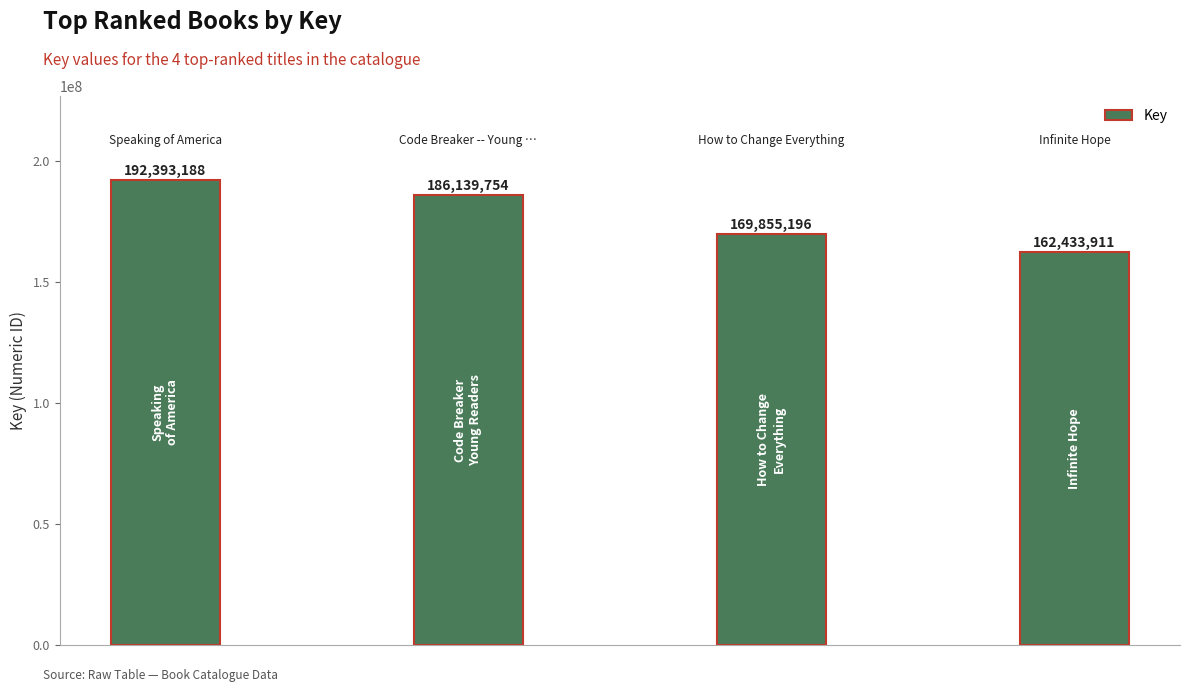

Reading left to right, extract all data points from this chart.

192393188	186139754	169855196	162433911